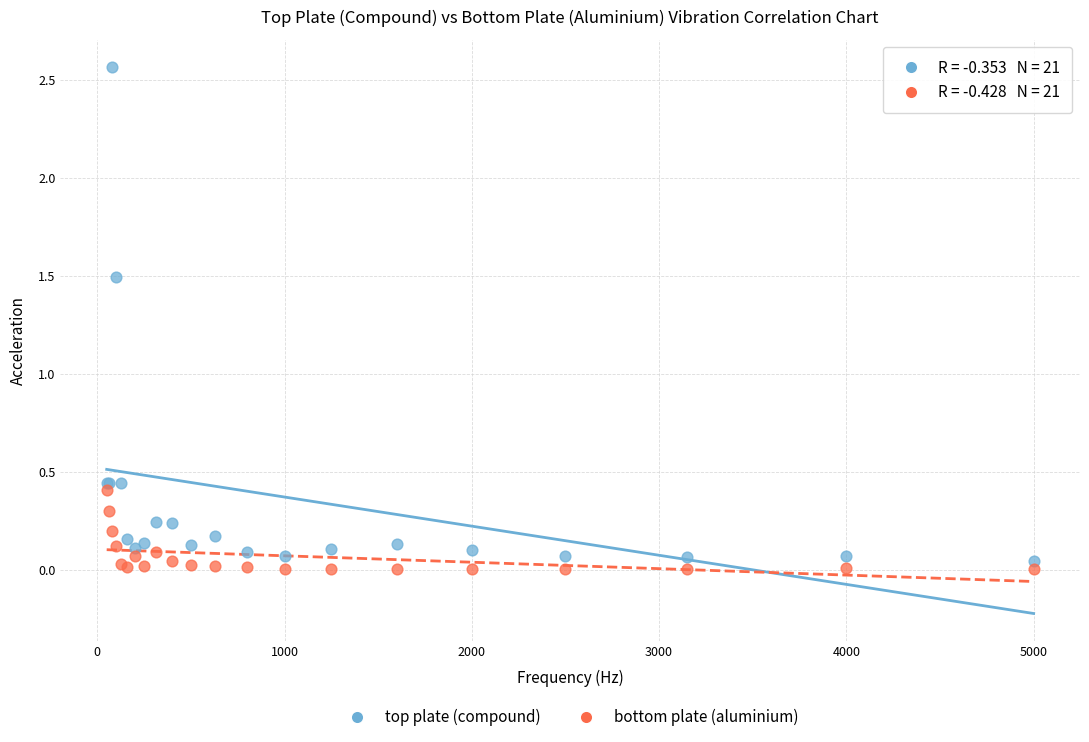

Which series has the widest spread of Y values?

top plate (compound)